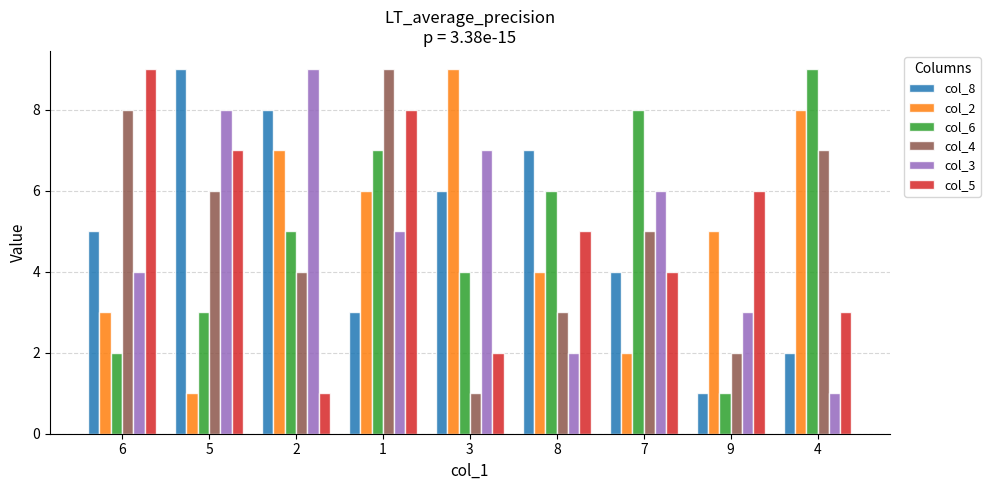

How many bars are there in each group?

6